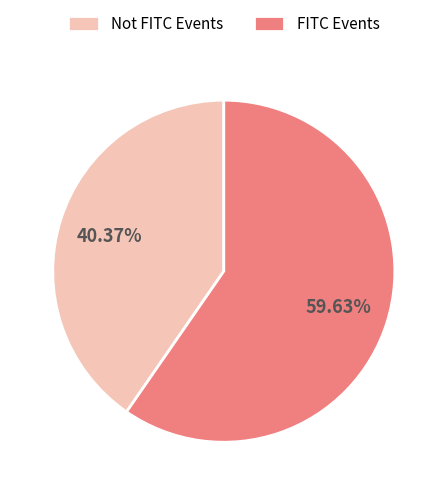

Is there any slice that represents more than half of the pie?

Yes